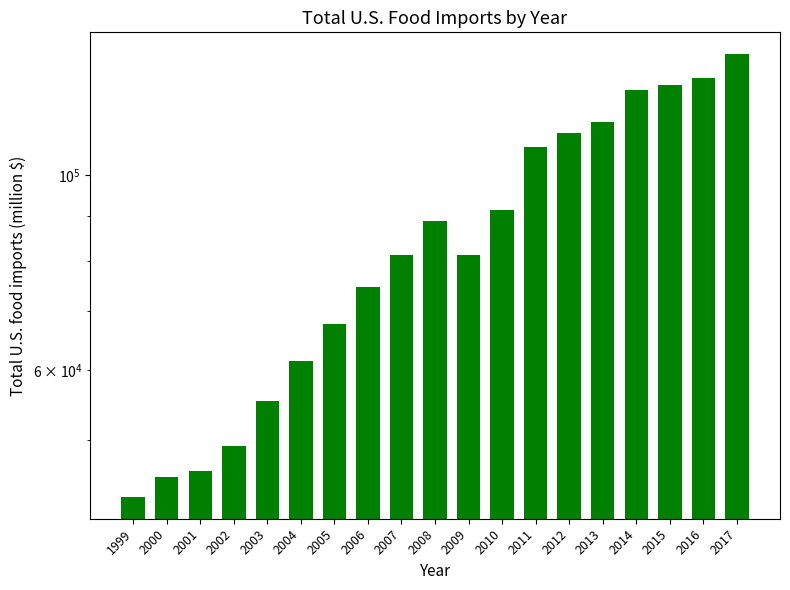

At which label does the data first exceed 81220?

2008